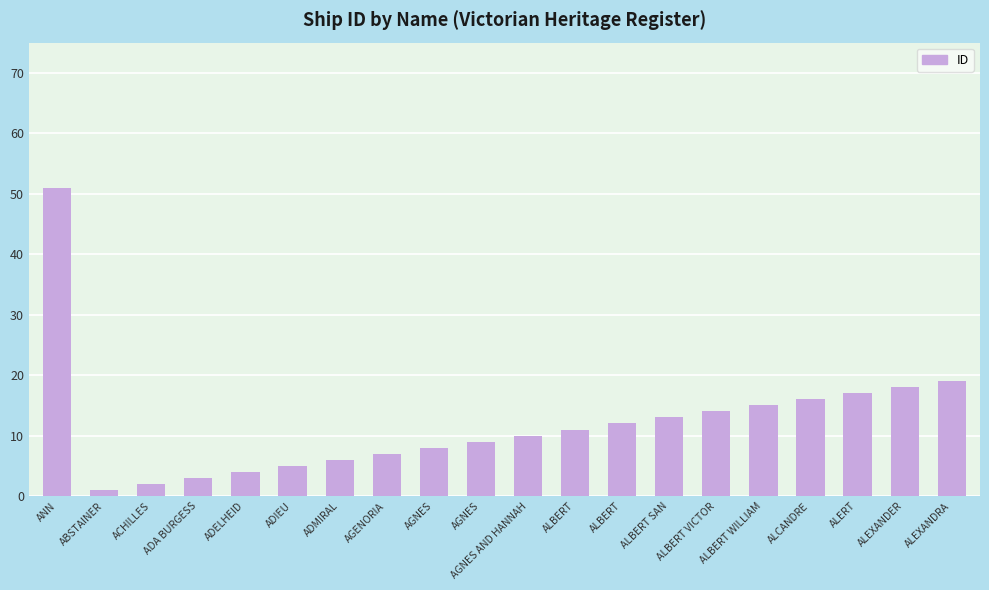

How many distinct data groups are displayed?

1